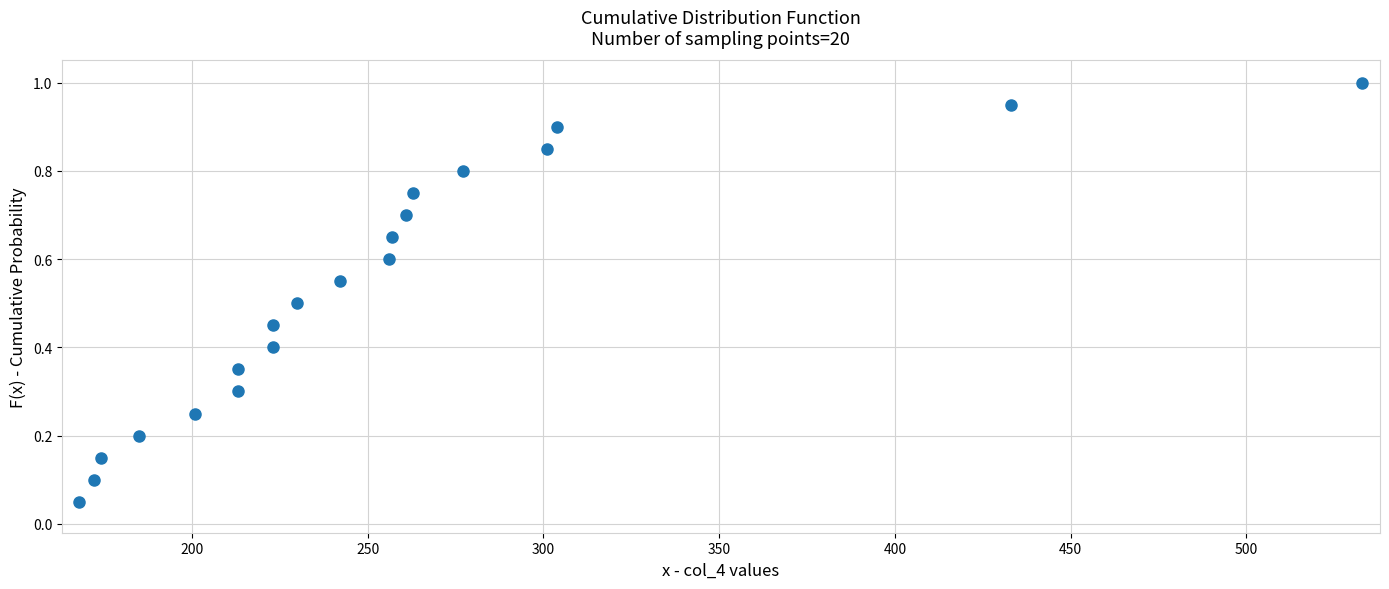

What is the range of X values (max minus min)?

365.0